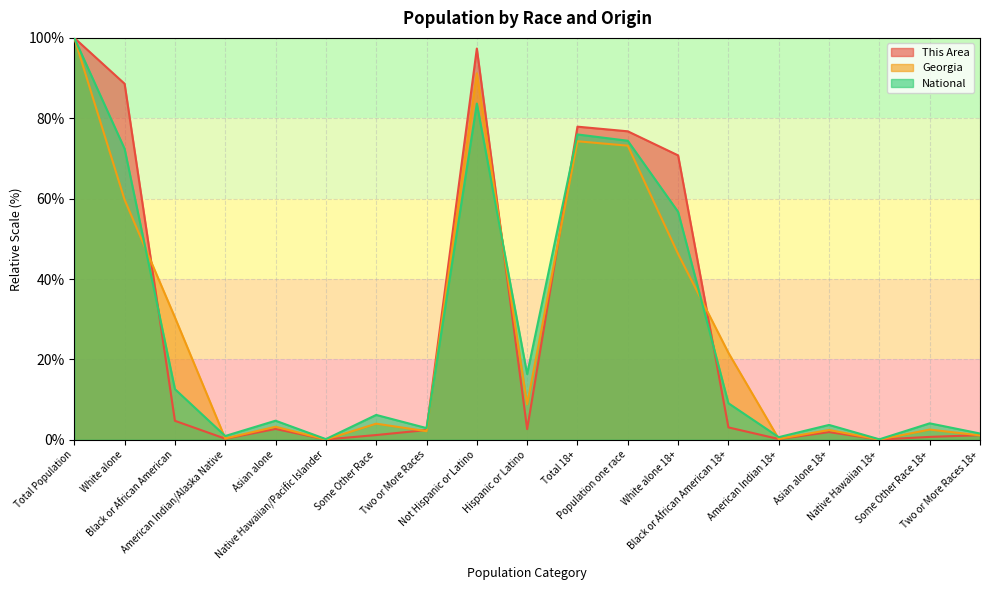

True or false: This Area has a value of 0.0 at Native Hawaiian 18+.

False